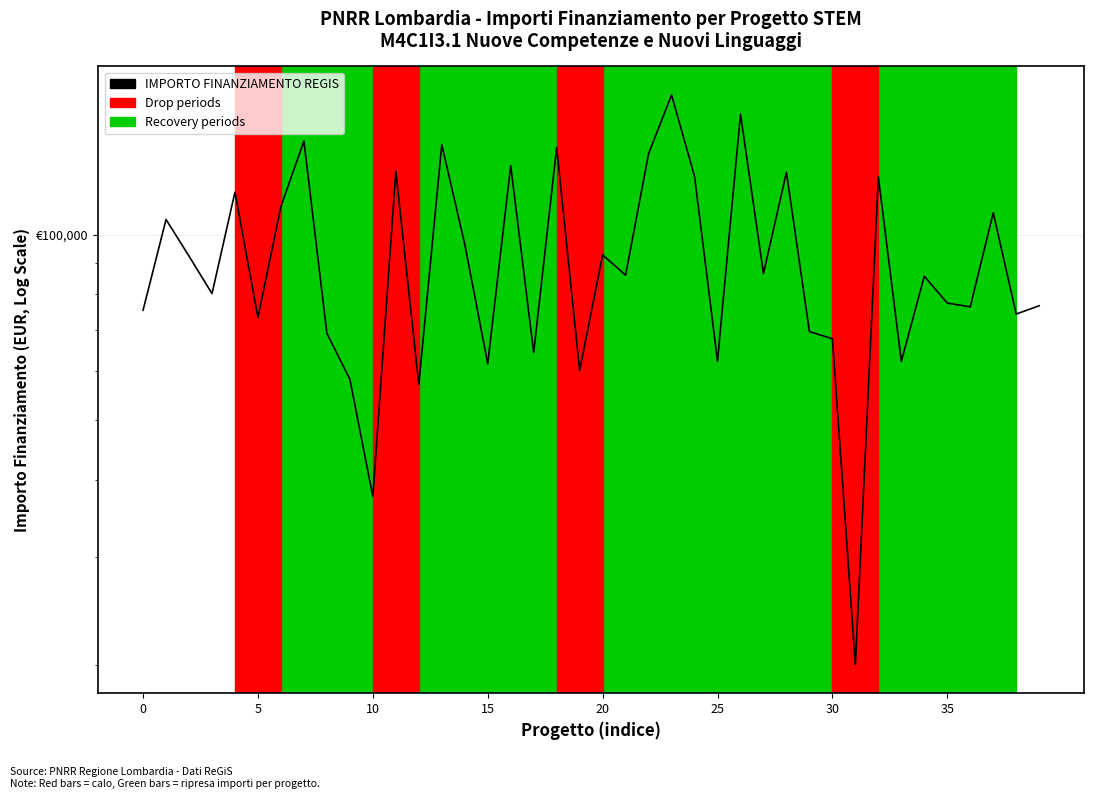

How many points are lower than both their immediate neighbors (excluding endpoints)?

14